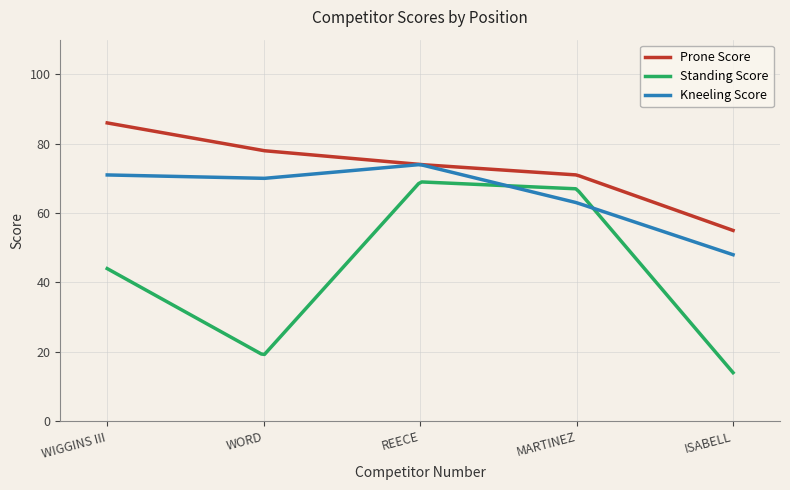

Rank the series by their maximum value, from highest to lowest.

Prone Score, Kneeling Score, Standing Score